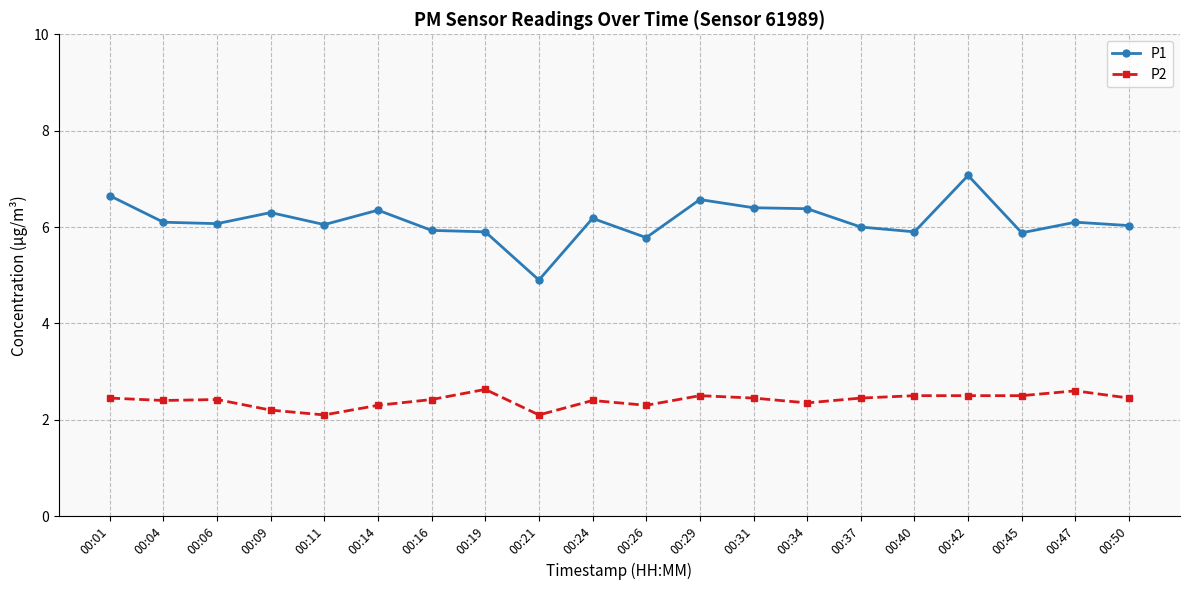

What is the minimum value for P2?

2.1